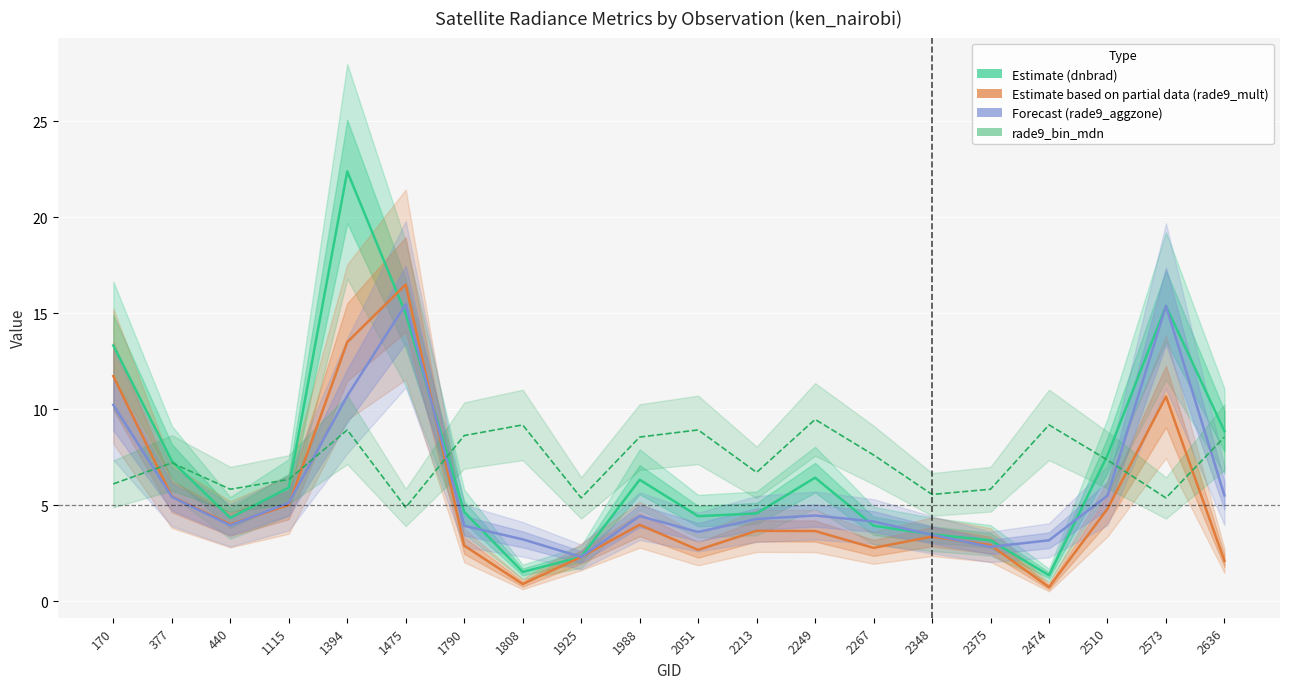

What is the spread (max minus min) of values at 1790?

5.7